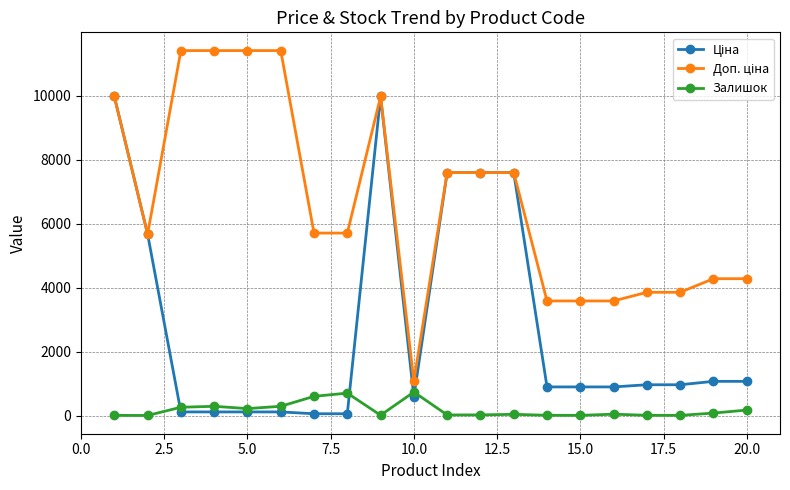

True or false: Залишок has more than 0 points higher than both neighbors.

True